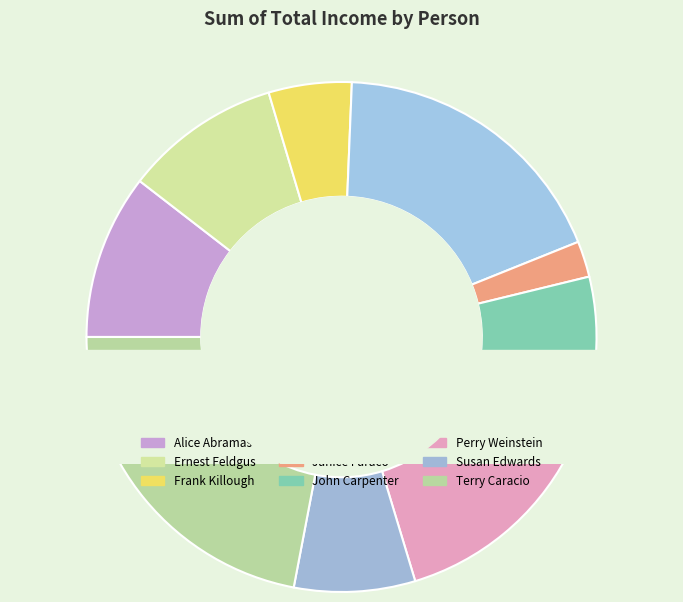

To the nearest percent, what is the difference between the Terry Caracio and Alice Abramas slice percentages?

12%